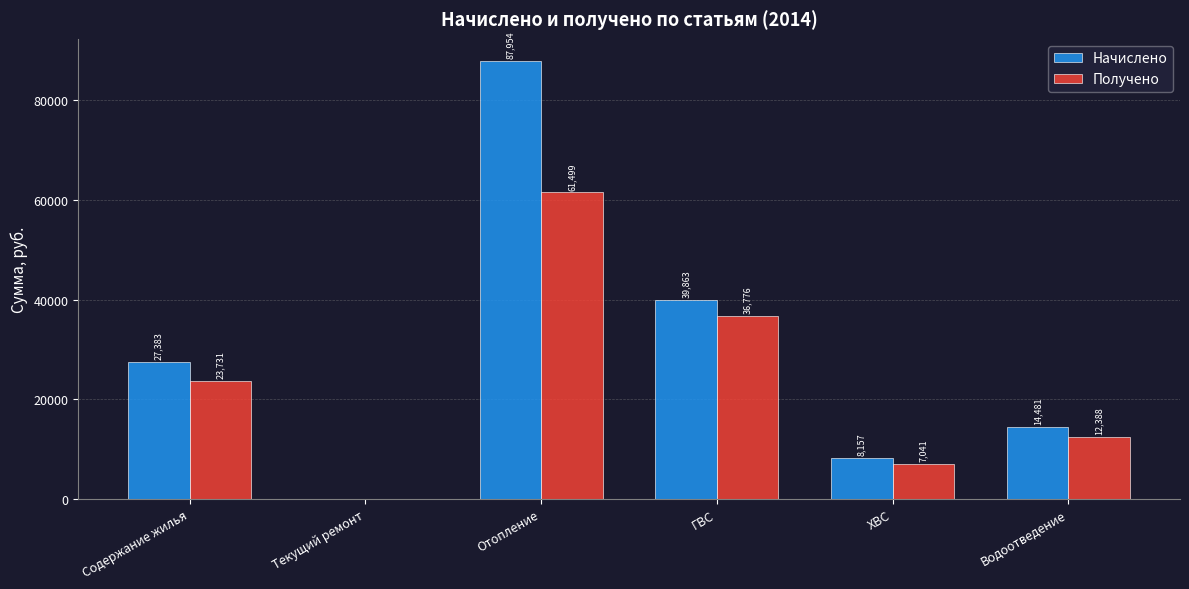

What is the maximum value shown in the chart?

87953.7